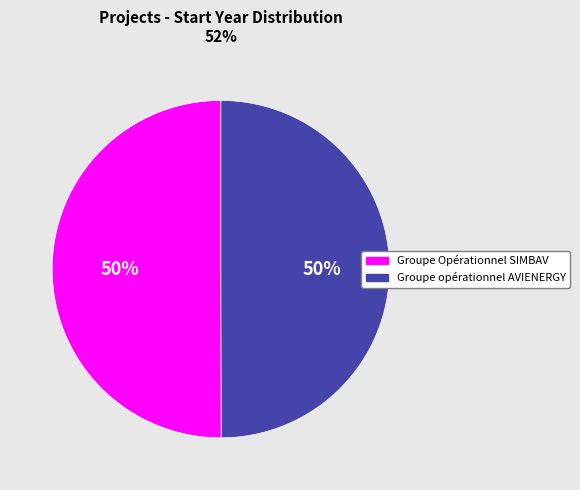

To the nearest percent, what percentage of the pie is Groupe Opérationnel SIMBAV?

50%